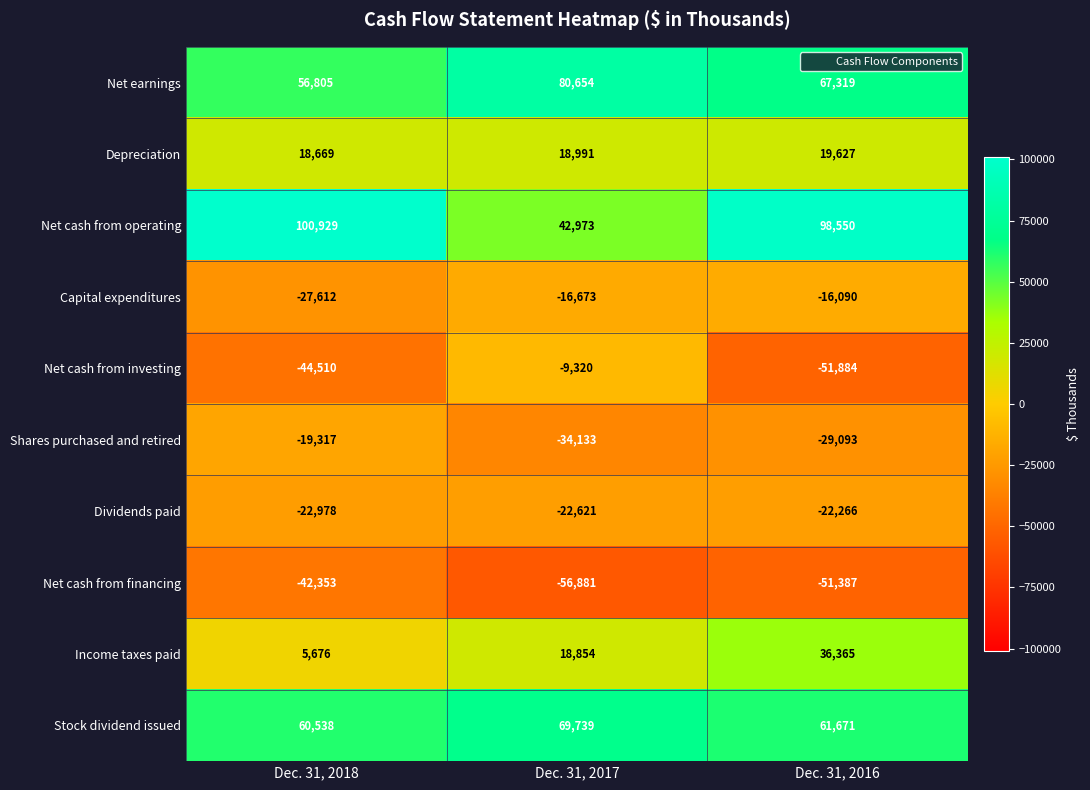

True or false: Net cash from investing has a value of -36133 at Dec. 31, 2016.

False